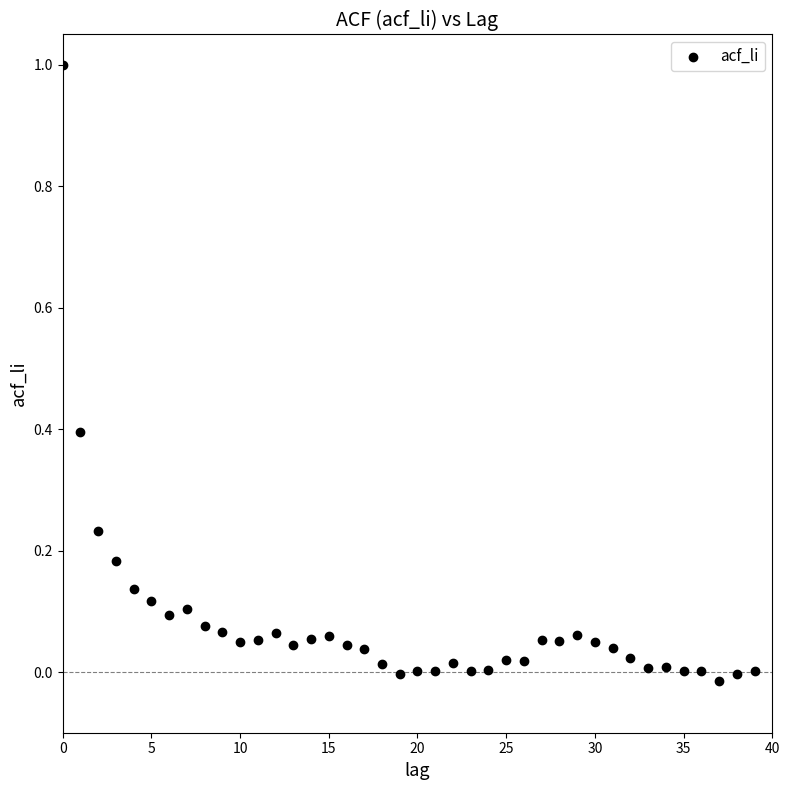

What is the range of Y values (max minus min)?

1.0